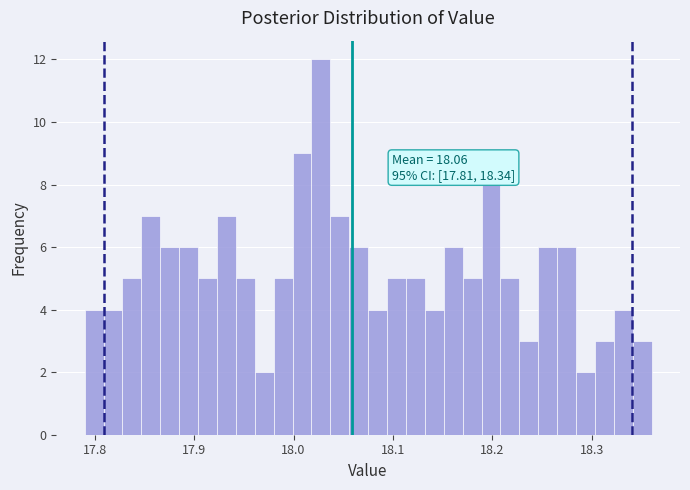

Around what value on the x-axis is the tallest bar? Give the approximate position of its centre, as read against the axis.

18.03